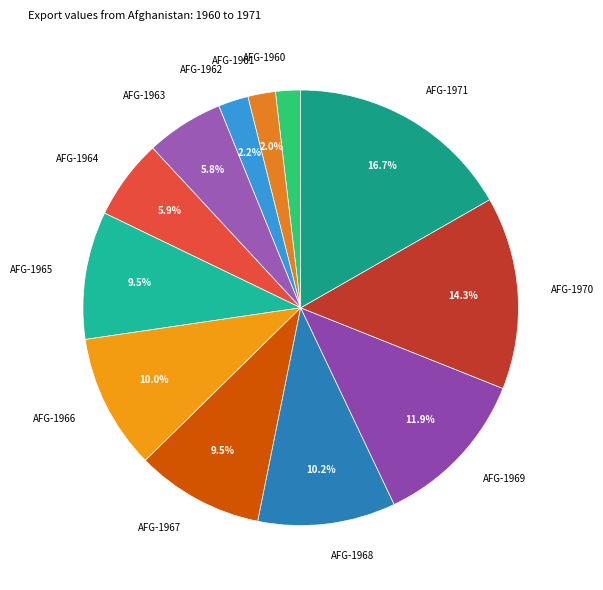

Does any single category account for the majority?

No